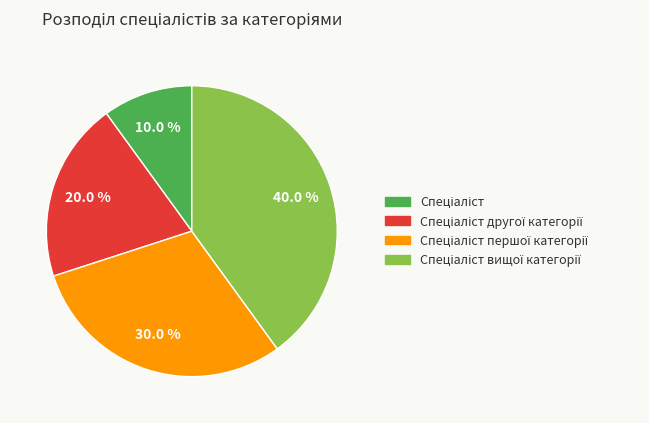

Is there a majority slice in this chart?

No